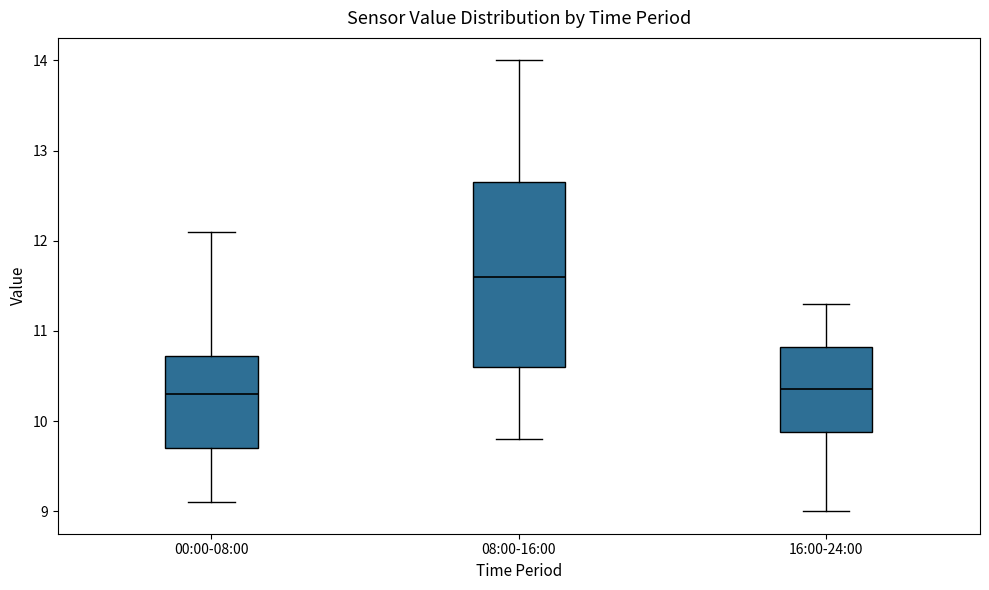

Reading left to right, transcribe this box plot: for each box, give where its median line is, the range the box spans, and where its two whiskers end, as read against the y-axis. The values are not printed on the chart, so give them approximately, as read against the axis.

00:00-08:00: median 10.3, box 9.7 to 10.7, whiskers 9.1 to 12.1
08:00-16:00: median 11.6, box 10.6 to 12.7, whiskers 9.8 to 14.0
16:00-24:00: median 10.4, box 9.9 to 10.8, whiskers 9.0 to 11.3